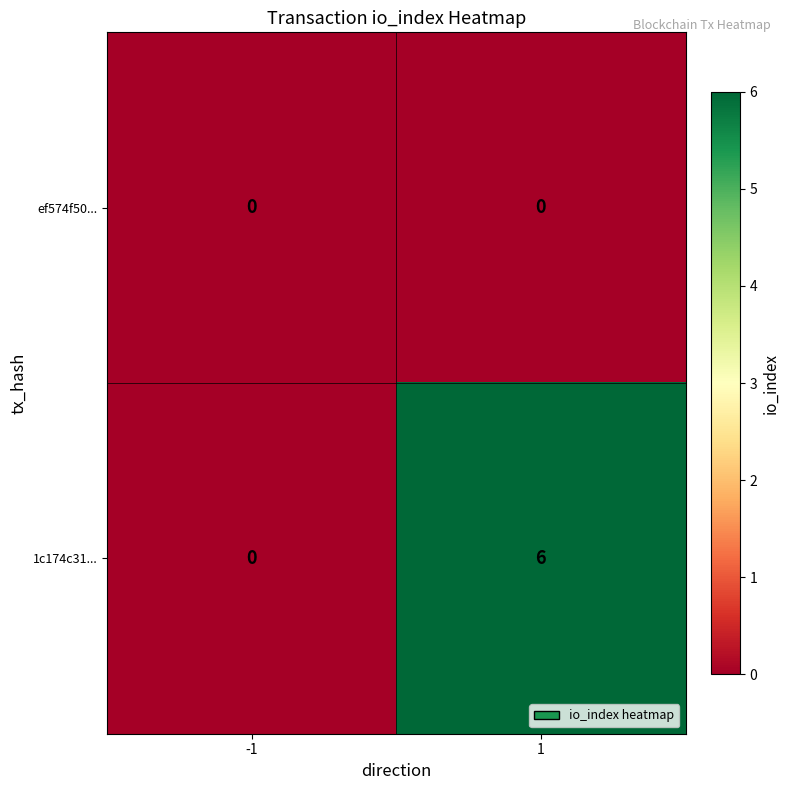

What value does the 1c174c31... series have at 1?

6